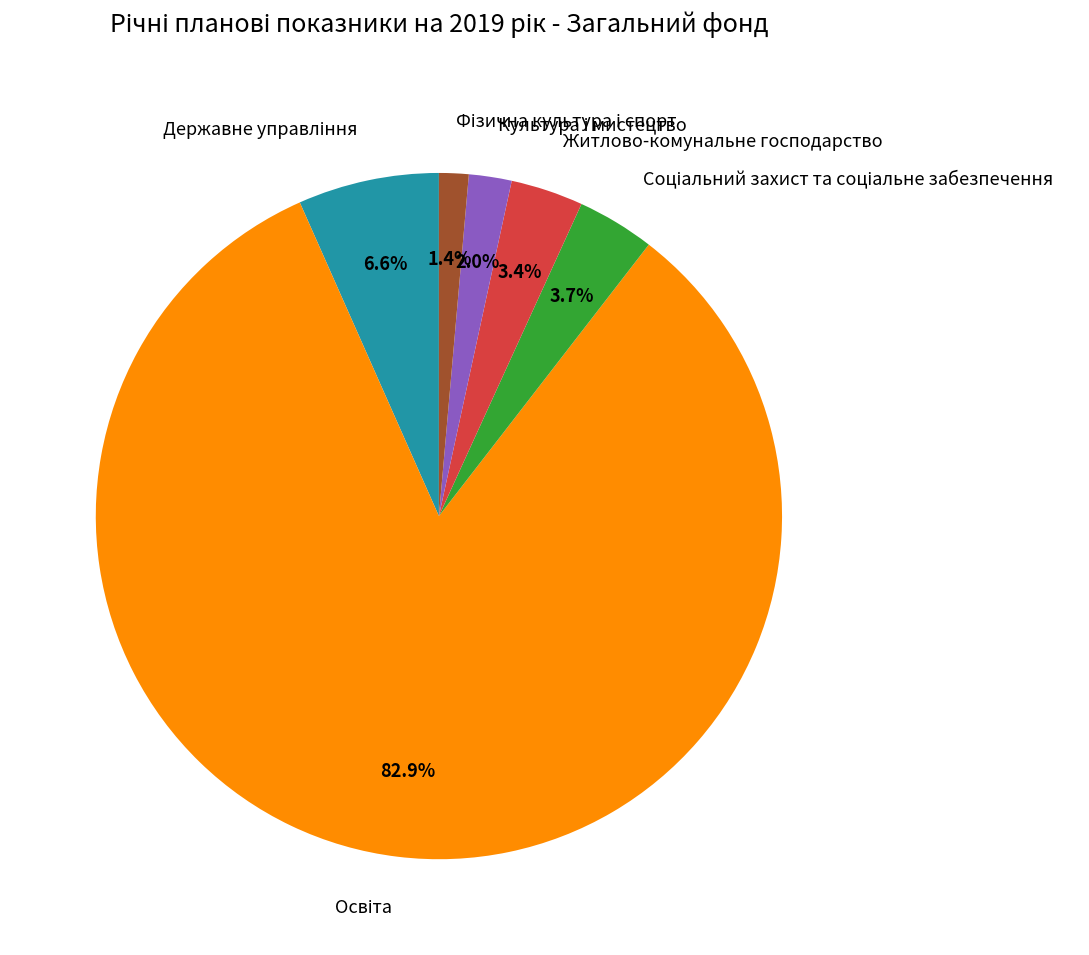

Is there any slice that represents more than half of the pie?

Yes